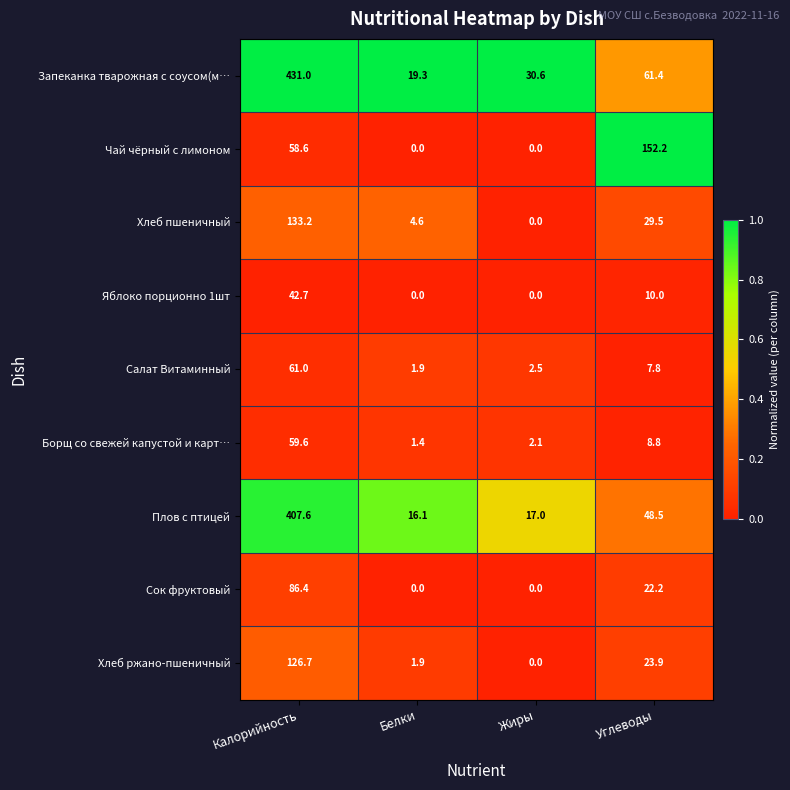

What is the sum of the Чай чёрный с лимоном values at Калорийность and Белки?

58.6